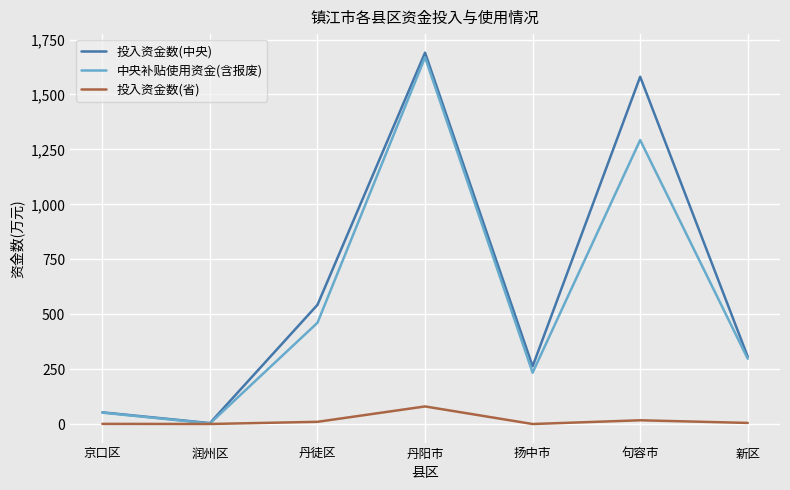

How many lines are shown in the chart?

3